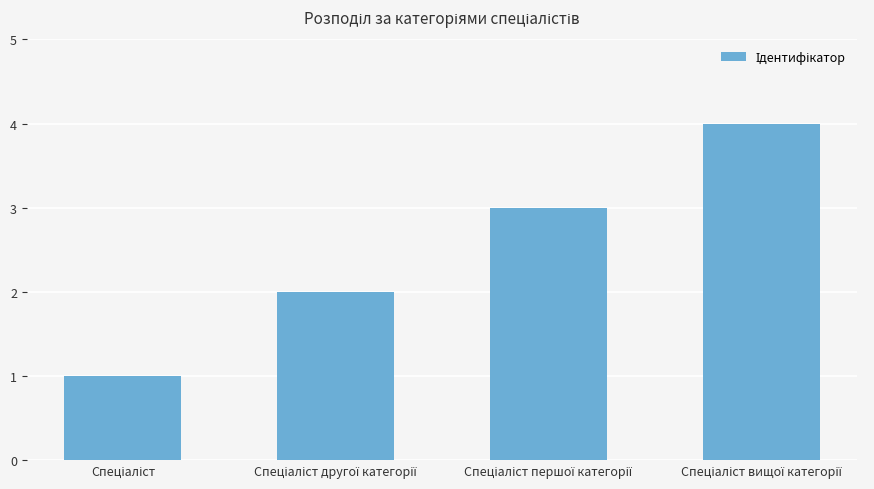

What is the difference between the maximum and minimum values?

3